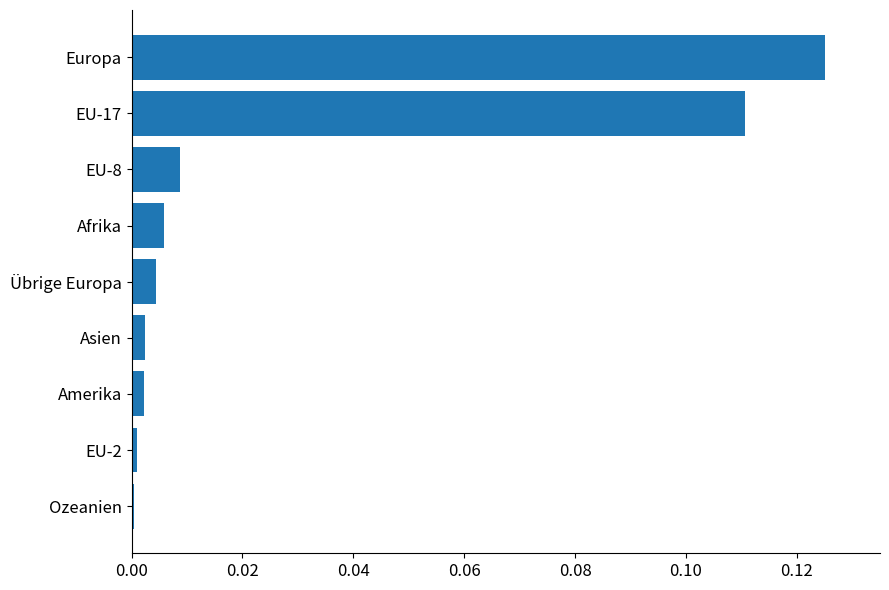

The chart shows a value of 0.0 at Übrige Europa. True or false?

True